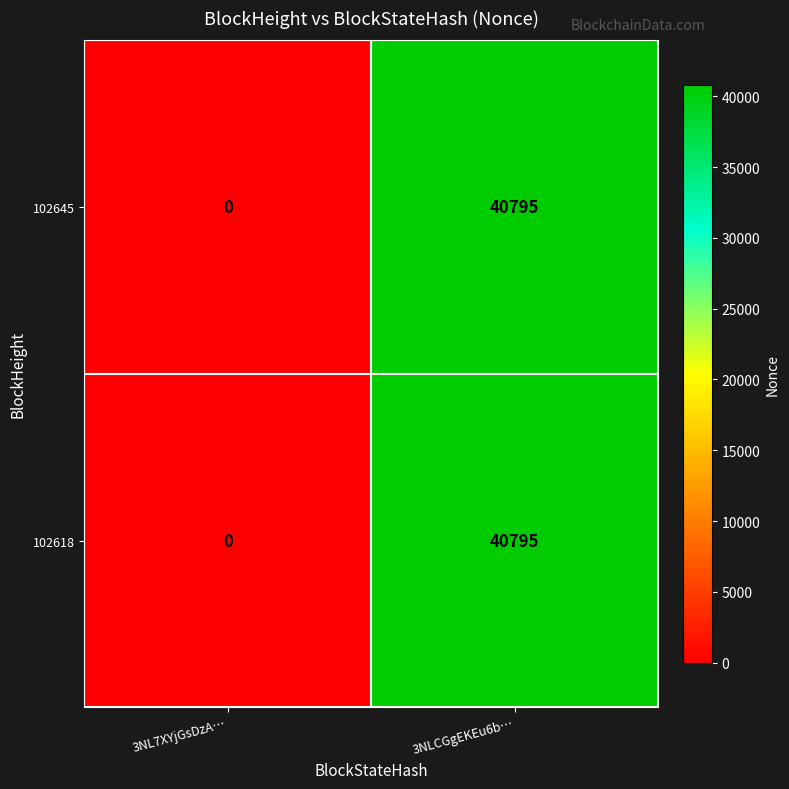

Reading right to left, what are all the values shown in this chart?

102645: 40795	0
102618: 40795	0